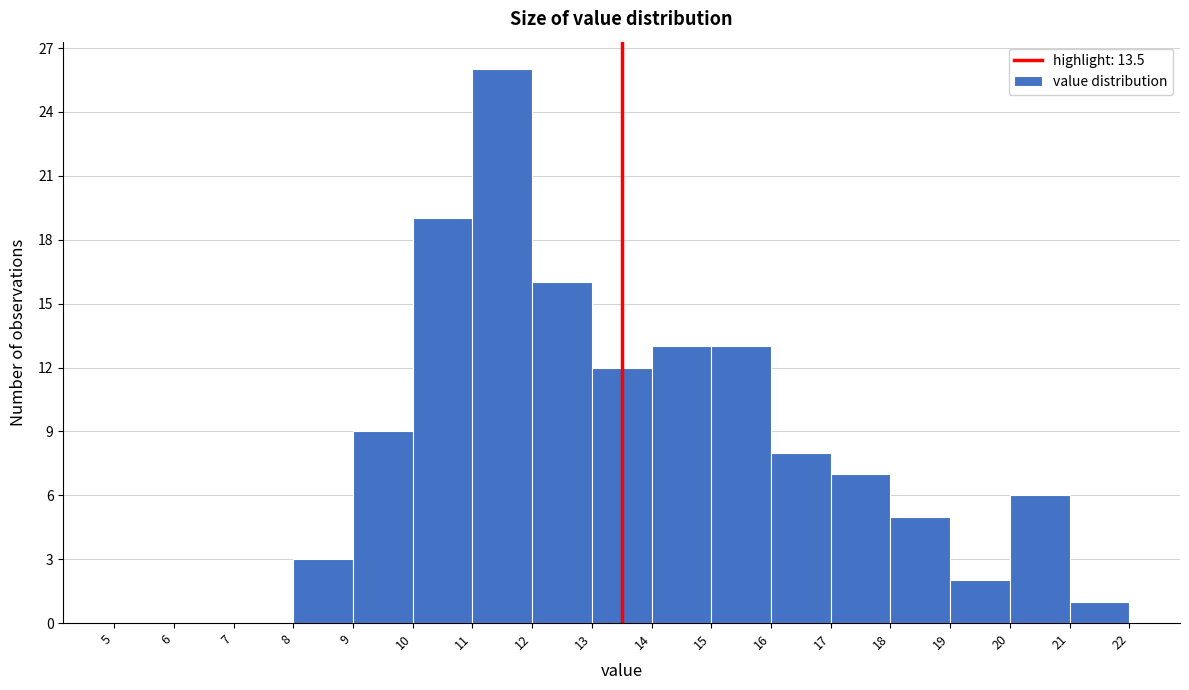

Reading left to right, transcribe this chart: for each bar, give the range it covers on the x-axis and its height. The values are not printed on the chart, so give them approximately, as read against the axis.

5 to 6: 0
6 to 7: 0
7 to 8: 0
8 to 9: 3
9 to 10: 9
10 to 11: 19
11 to 12: 26
12 to 13: 16
13 to 14: 12
14 to 15: 13
15 to 16: 13
16 to 17: 8
17 to 18: 7
18 to 19: 5
19 to 20: 2
20 to 21: 6
21 to 22: 1